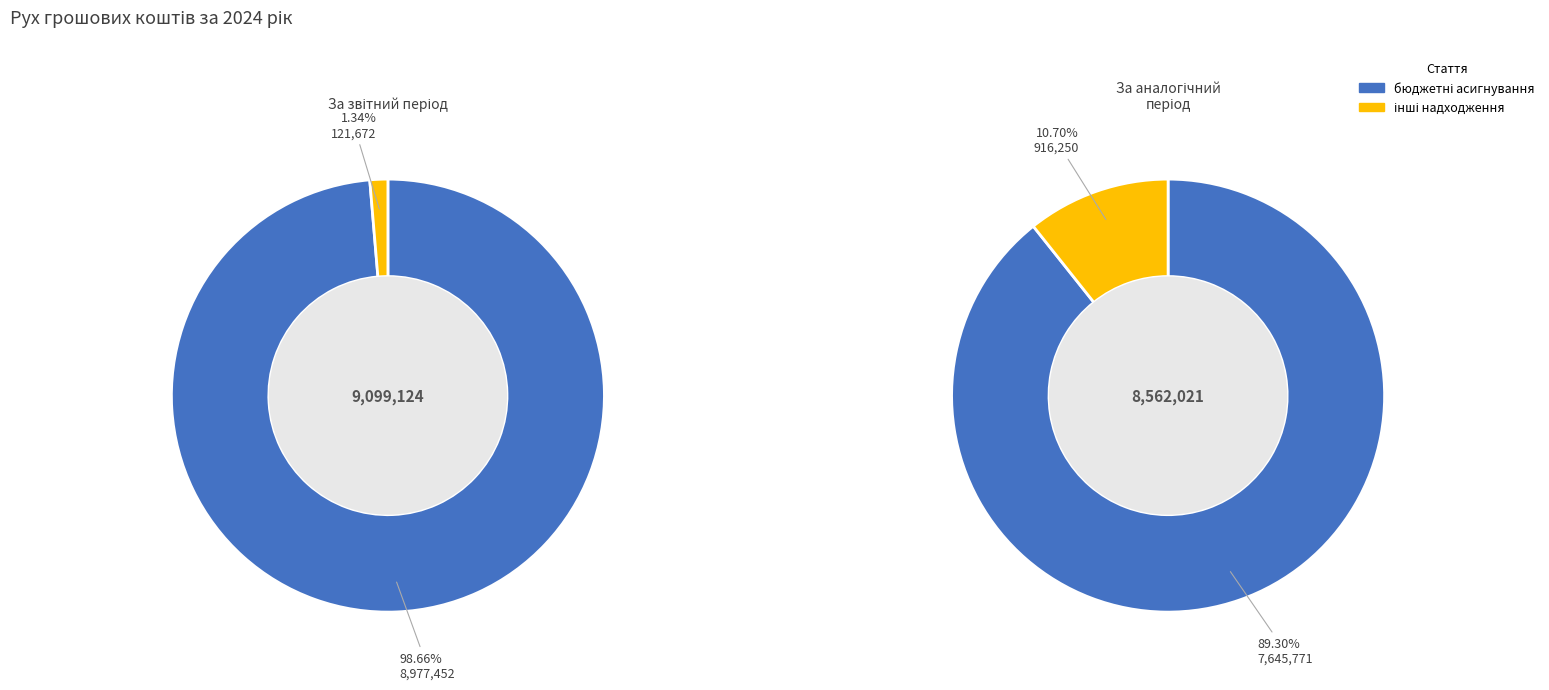

Count the number of slices in the pie.

4